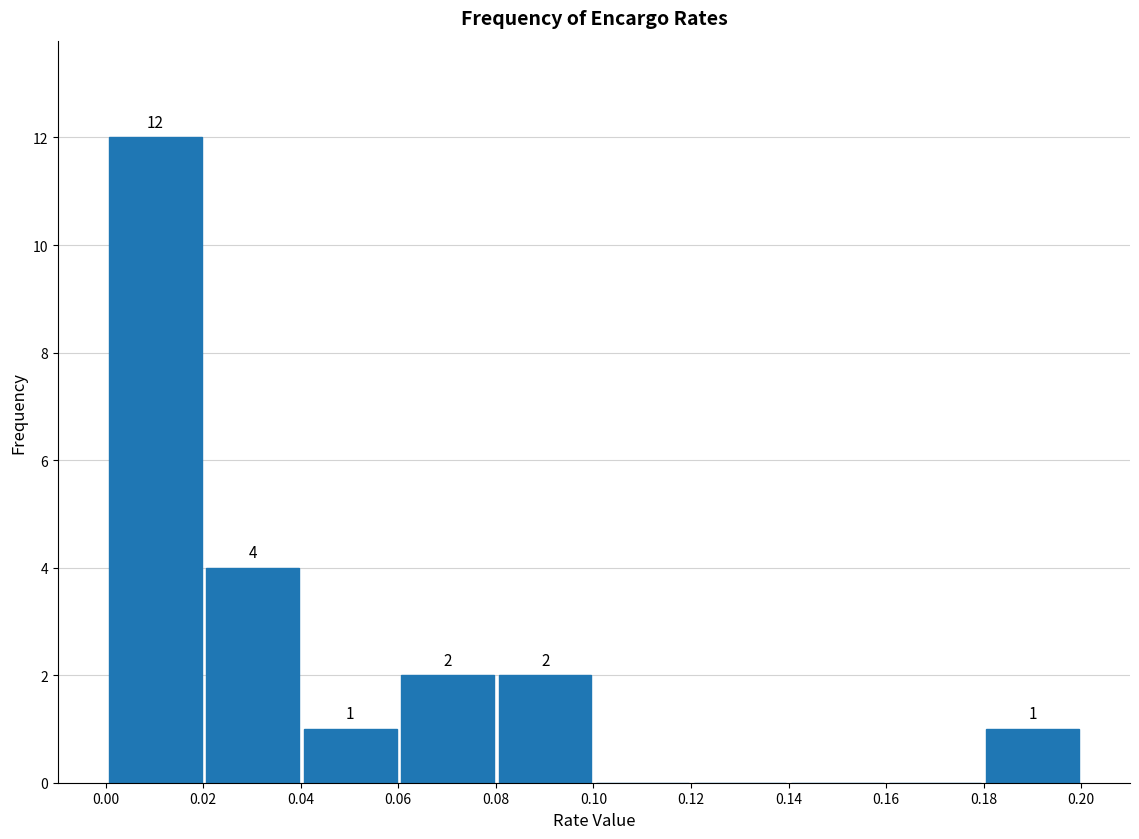

Which range on the x-axis has the tallest bar?

0.00 to 0.02